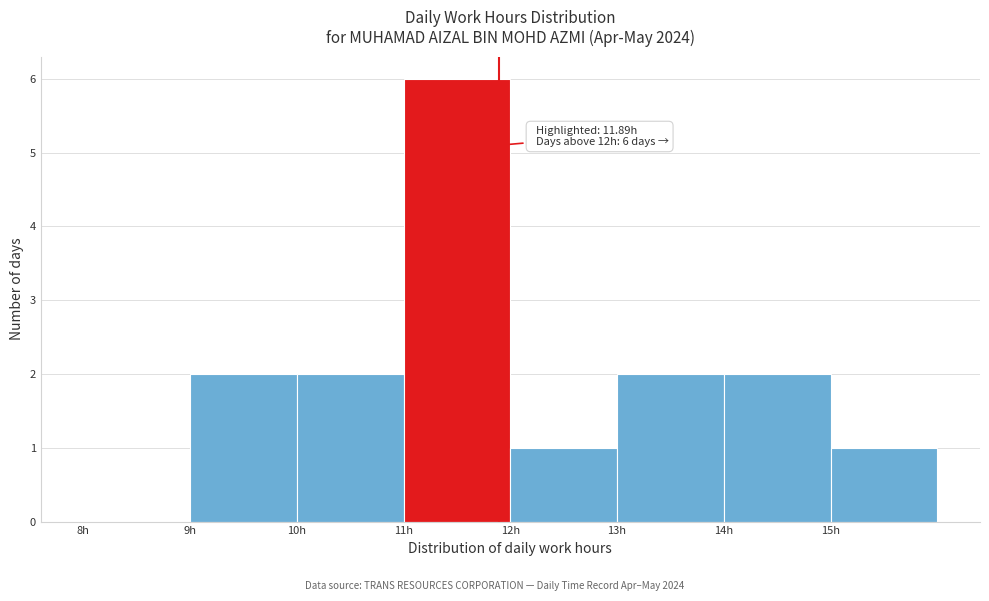

Over which range of the x-axis is the bar tallest?

11 to 12